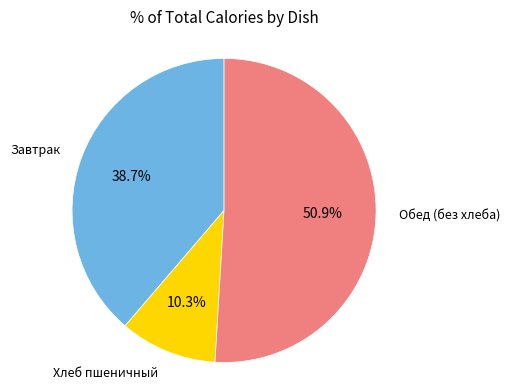

Is there any slice that represents more than half of the pie?

Yes